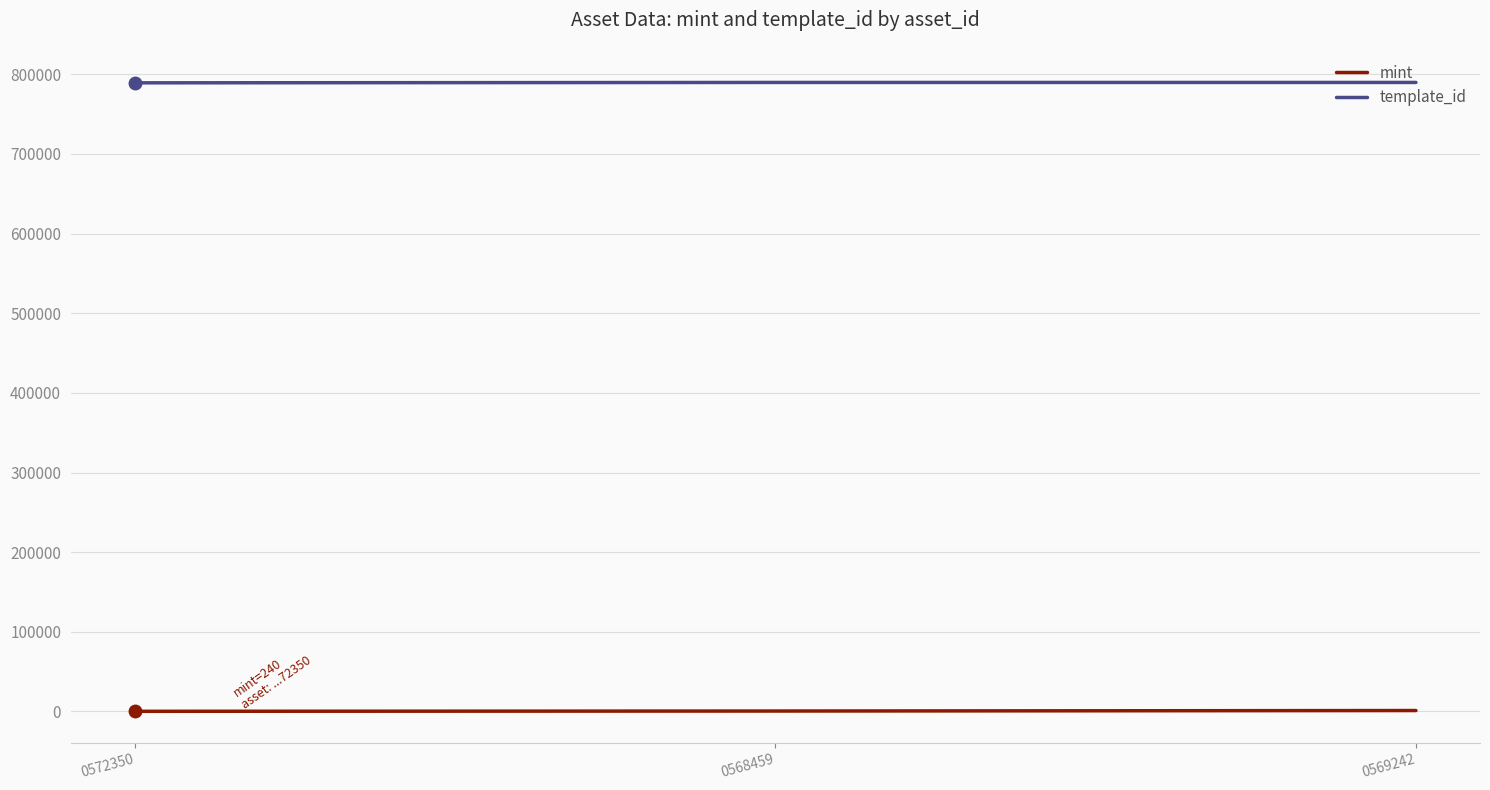

What value does the template_id series have at 0572350?

789152